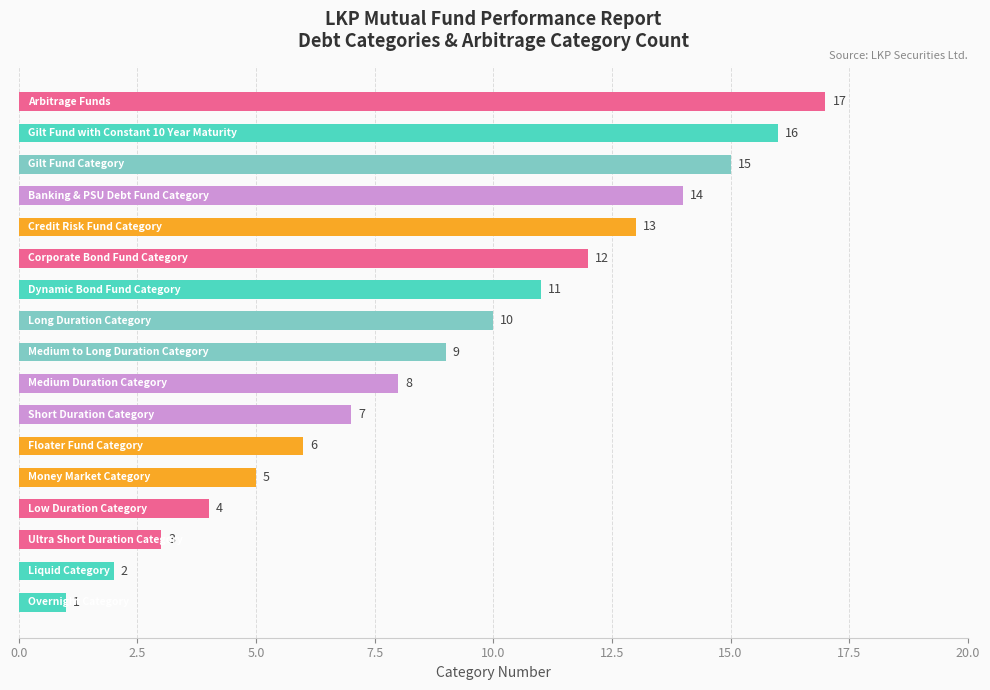

Count the number of categories in the chart.

17